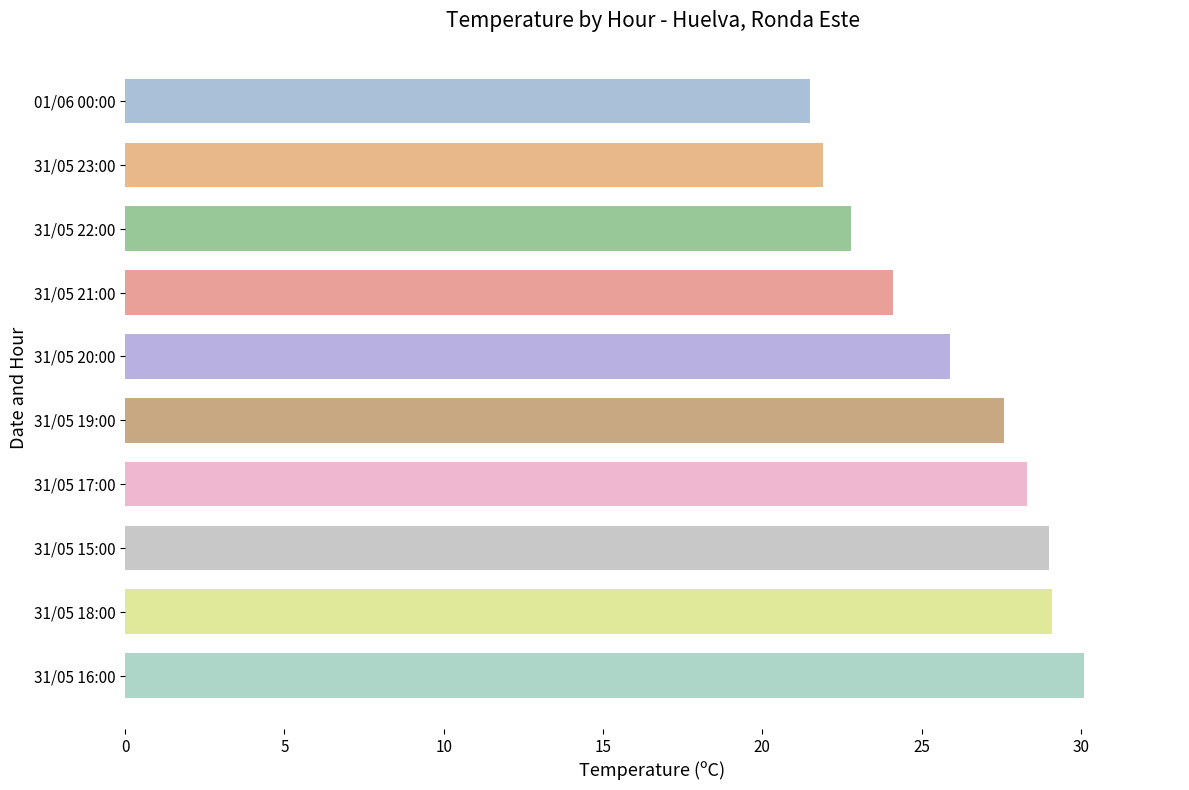

The chart shows a value of 38.0 at 31/05 20:00. True or false?

False